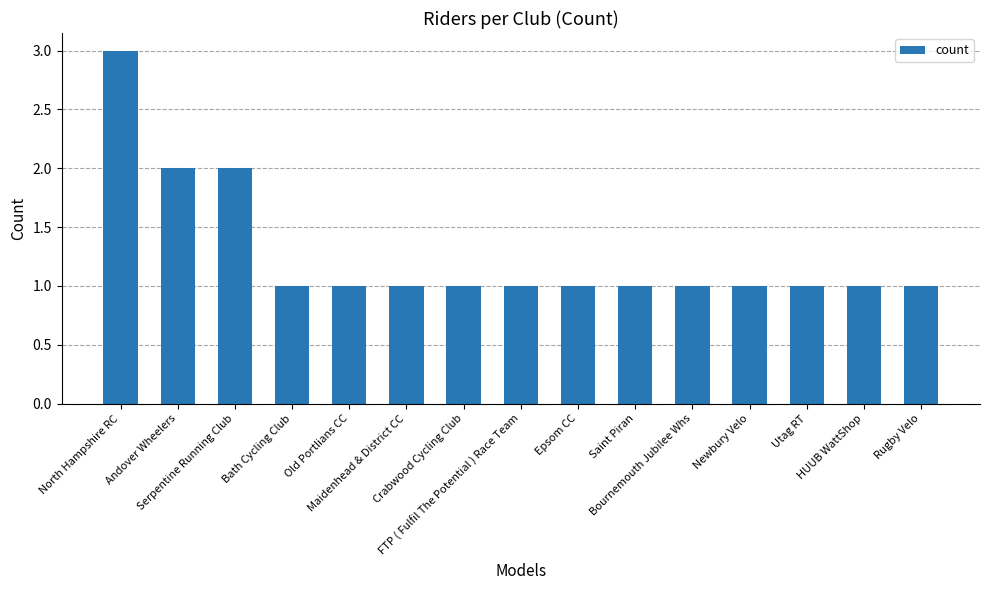

How many categories are shown in the chart?

15